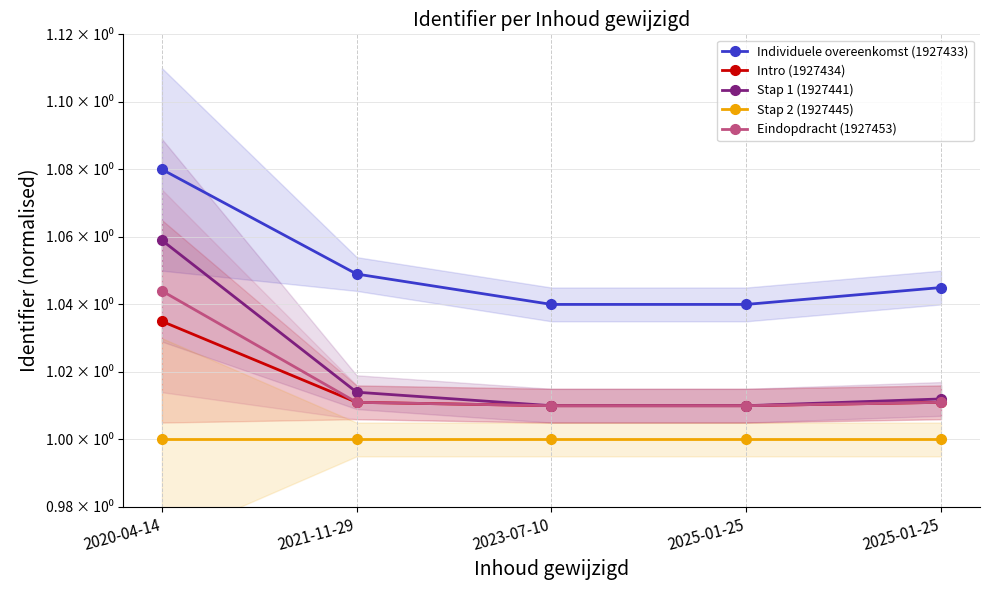

True or false: Stap 2 (1927445) has a value of 1.0 at 2025-01-25.

True